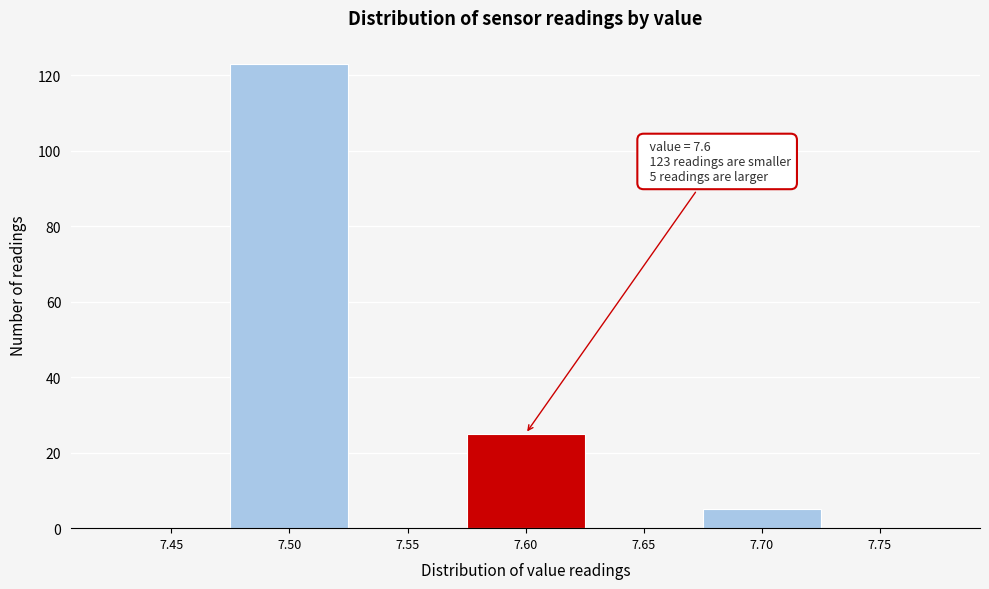

Reading left to right, list all the values displayed in this chart.

7.45=0	7.50=123	7.55=0	7.60=25	7.65=0	7.70=5	7.75=0